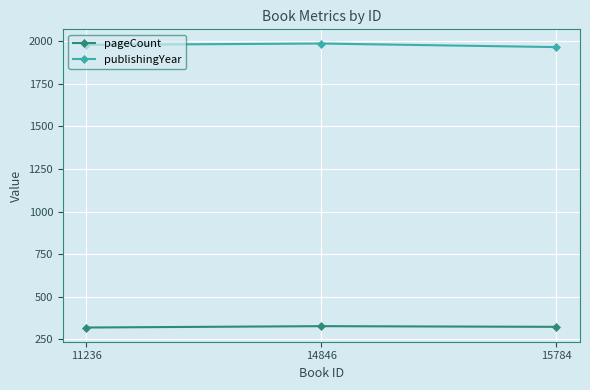

How many categories are shown in the chart?

3